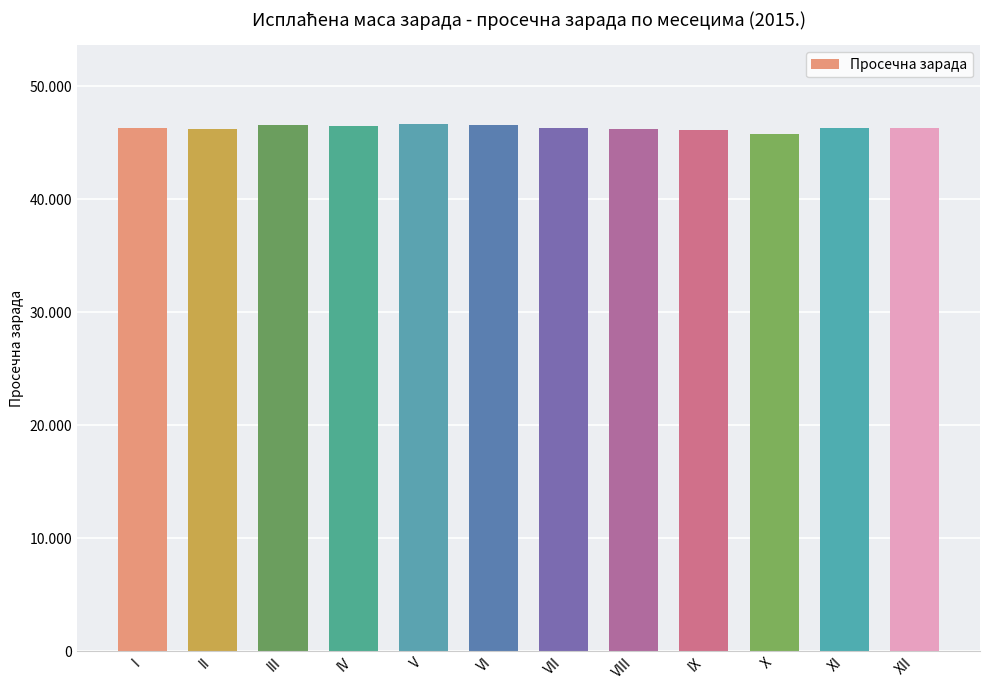

The chart shows a value of 46641 at V. True or false?

True